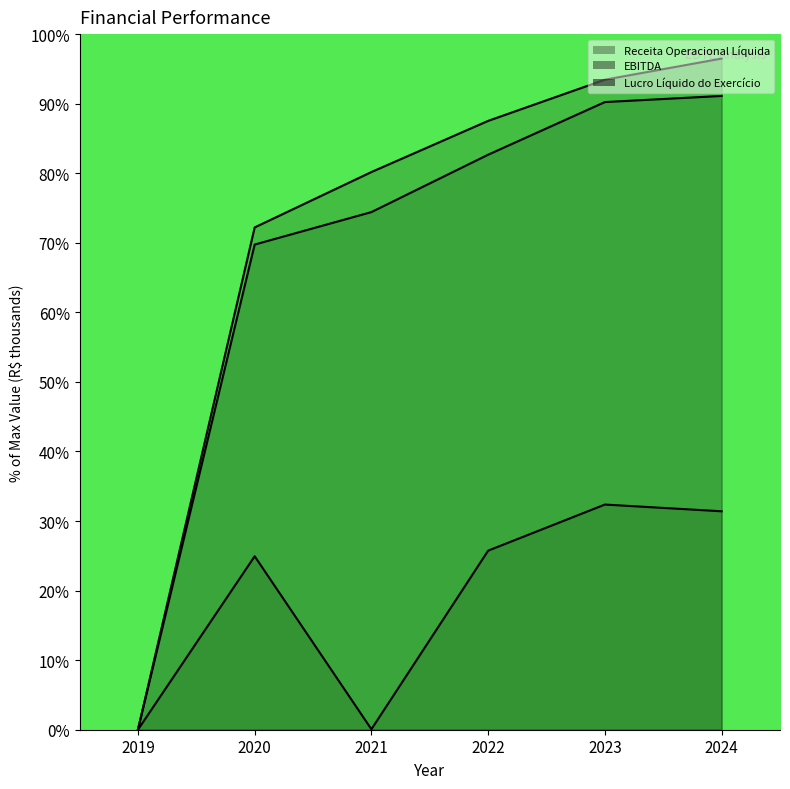

True or false: EBITDA has more than 0 points higher than both neighbors.

False